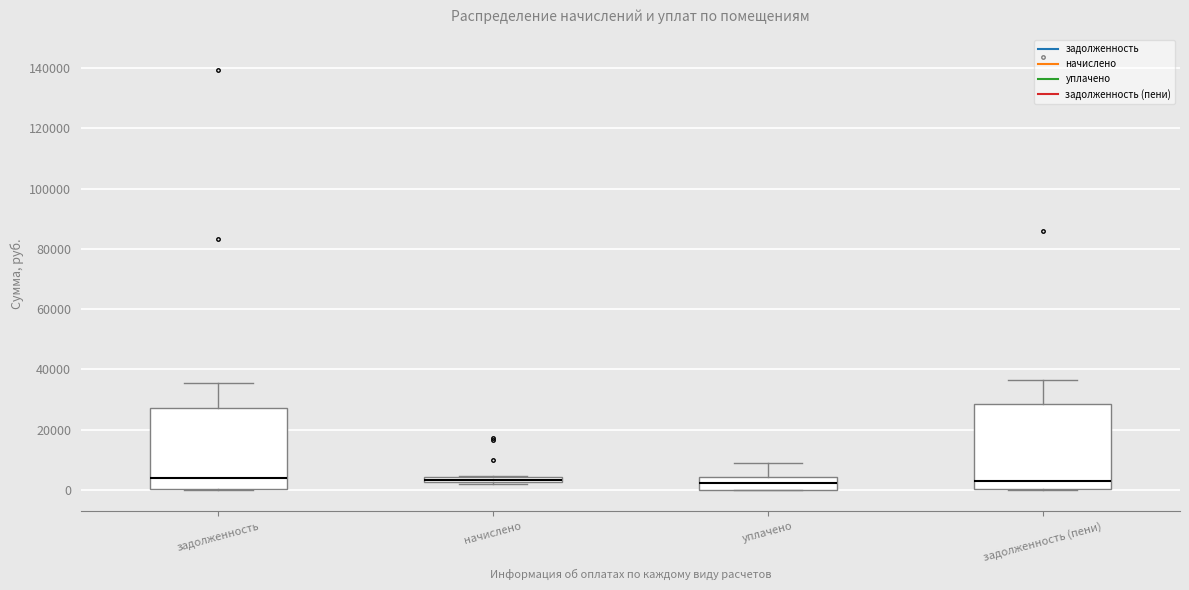

Where is the upper edge of the box for задолженность on the y-axis? The values are not printed on the chart, so give them approximately, as read against the axis.

28000